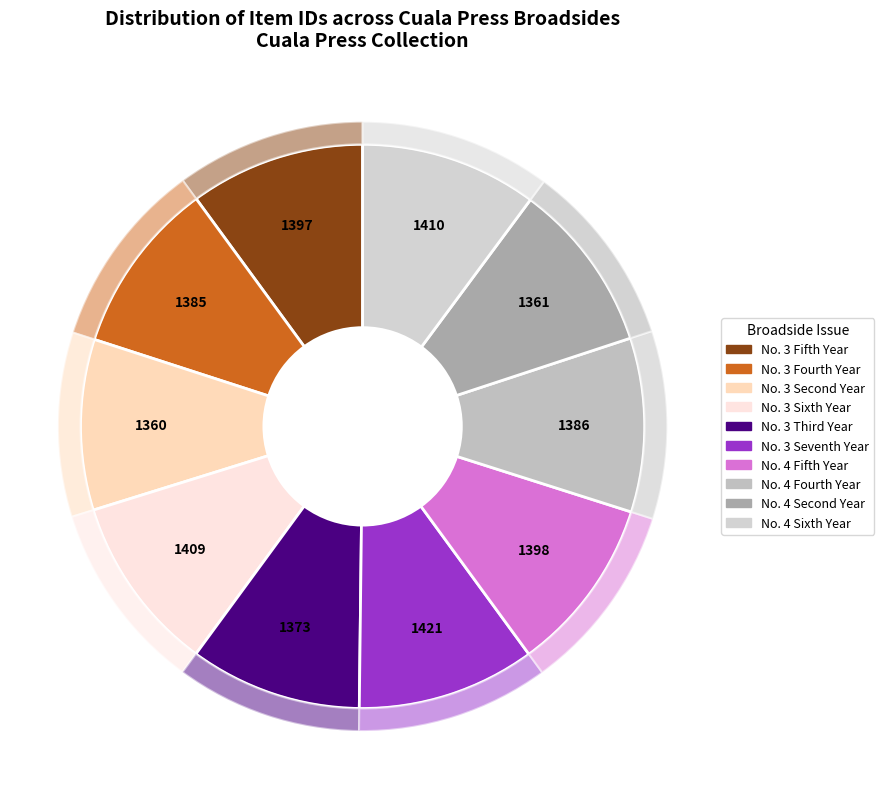

How many segments does this pie chart have?

10